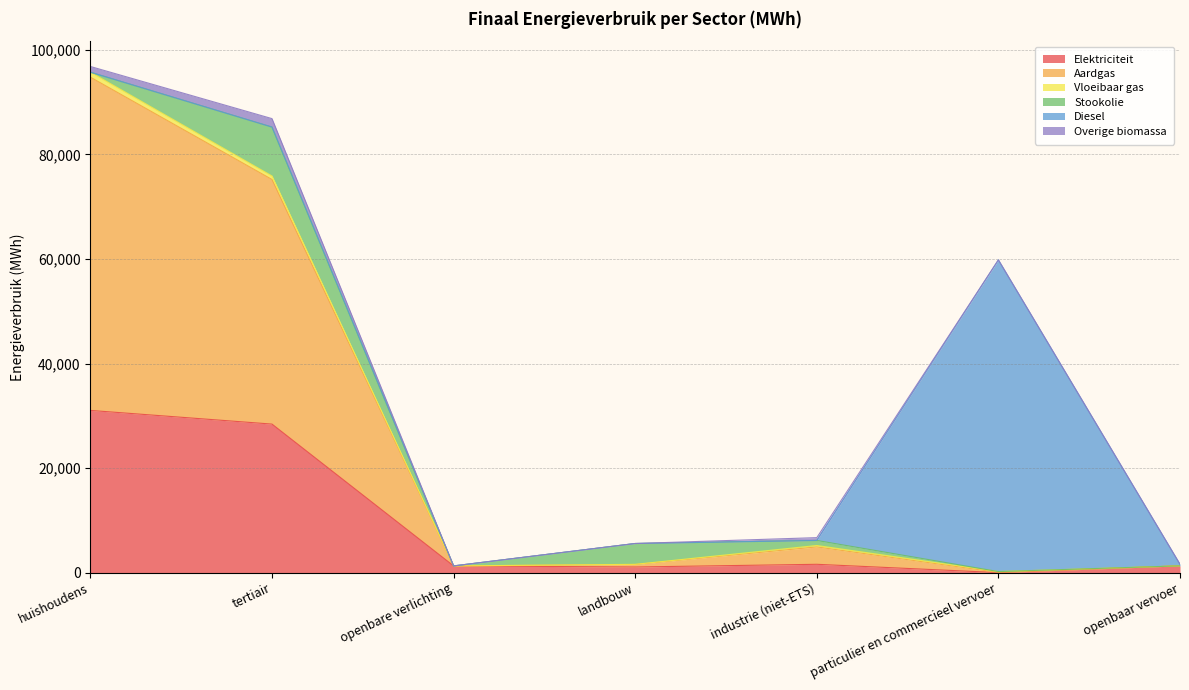

True or false: Overige biomassa and Aardgas intersect in this chart.

False